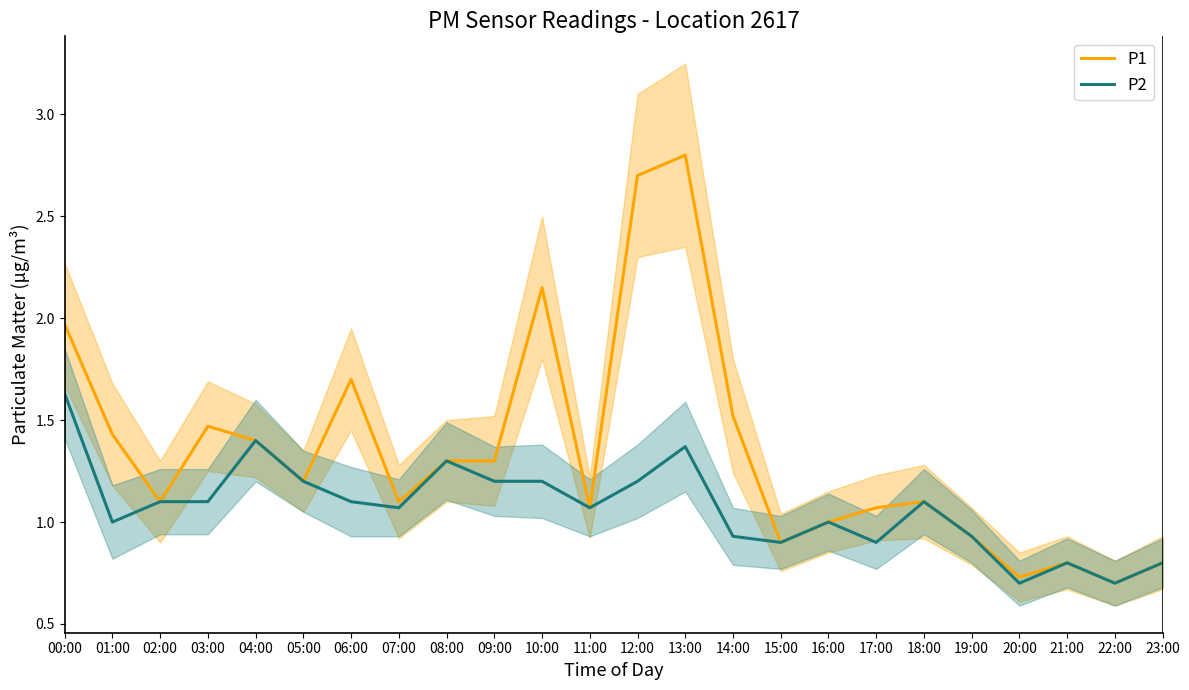

True or false: P1 has more than 2 interior local peaks.

True